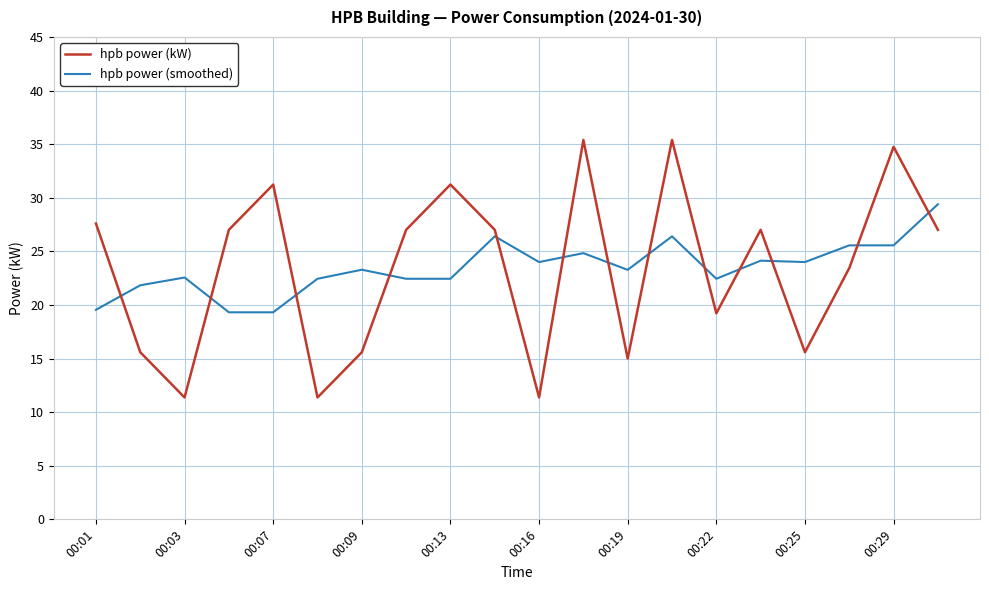

What is the difference between the second highest and minimum values in the hpb power (kW) series?

24.0